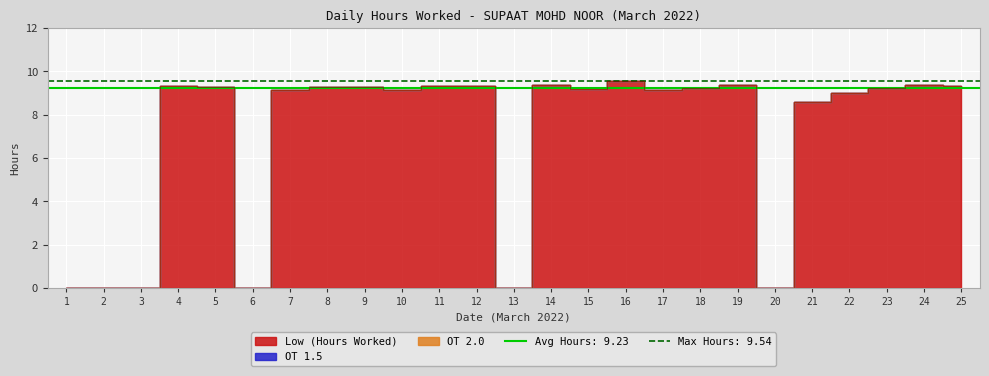

True or false: Low (Hours Worked) has a value of 12.7 at 12.

False